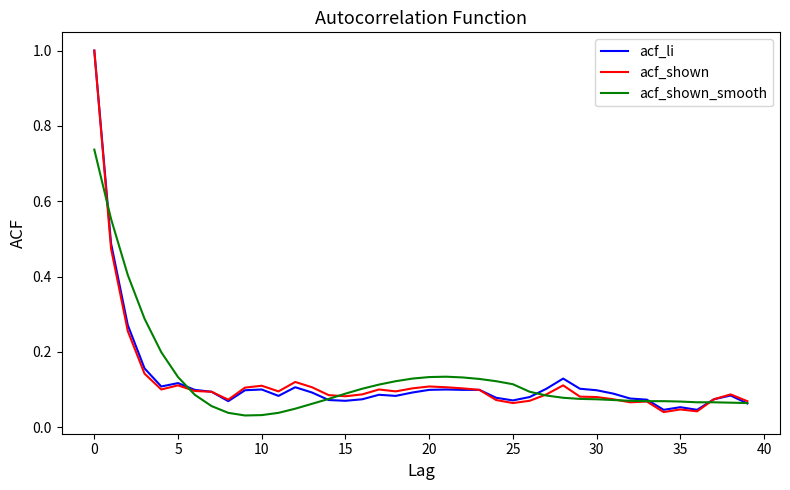

What is the highest value of the acf_li series?

1.0